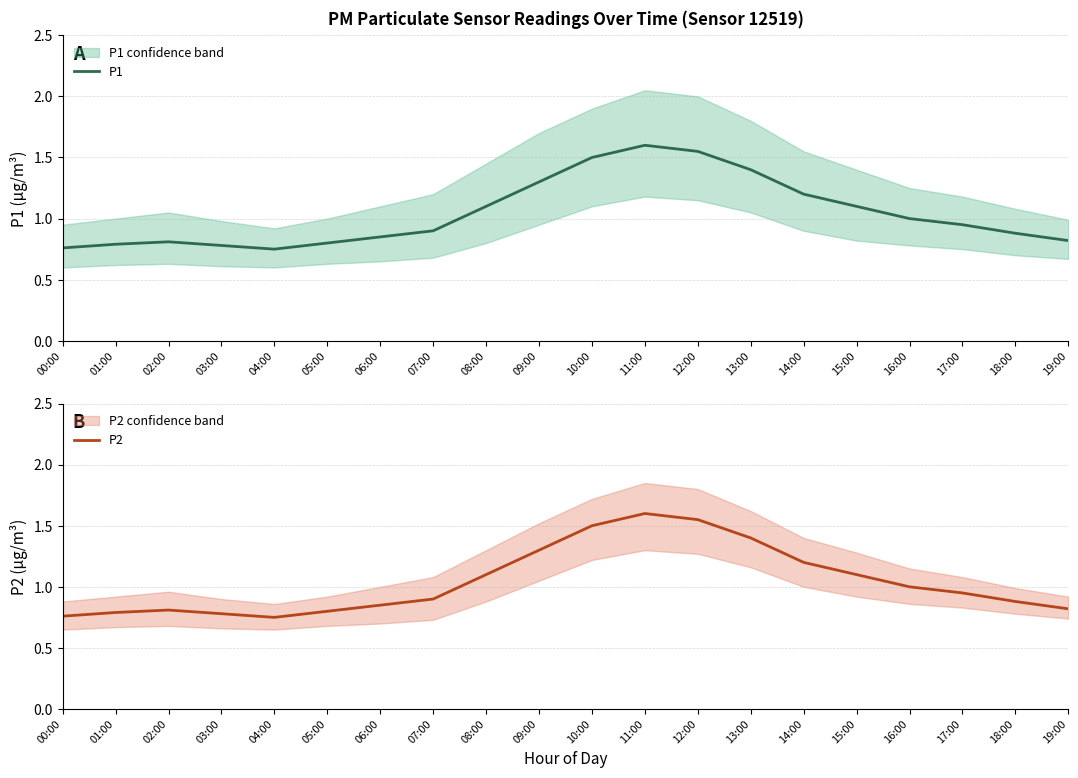

The value of P2 at 15:00 is 1.1. True or false?

True